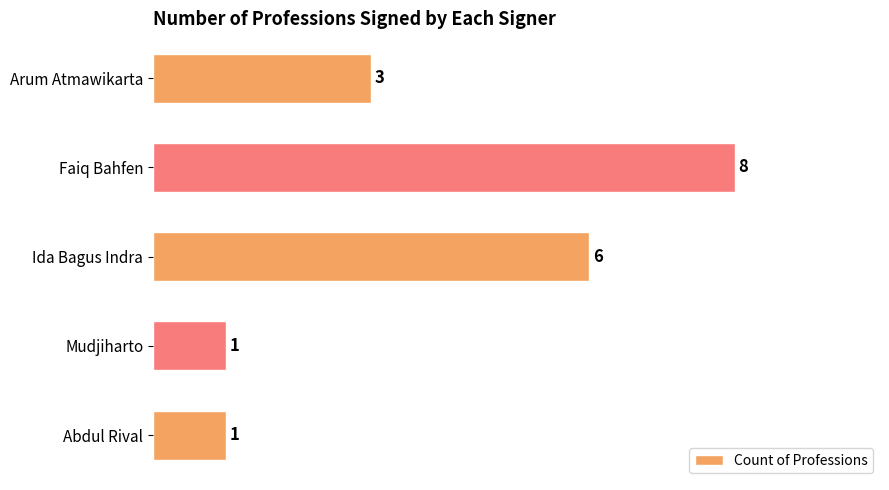

The chart shows a value of 3 at Arum Atmawikarta. True or false?

True